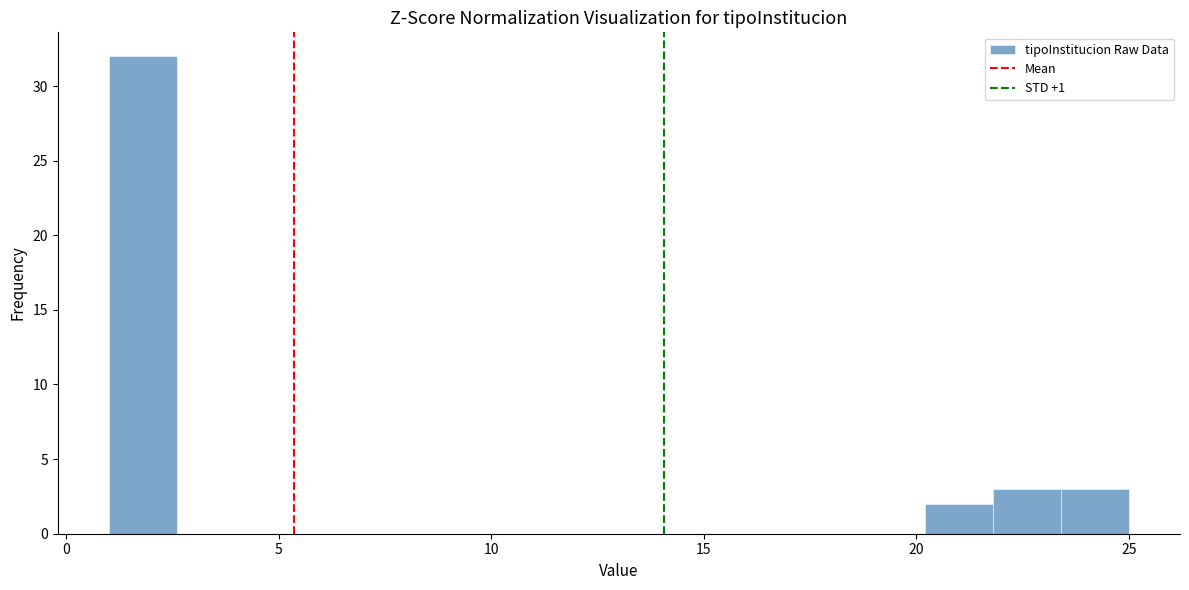

Around what value on the x-axis is the tallest bar? Give the approximate position of its centre, as read against the axis.

2.0